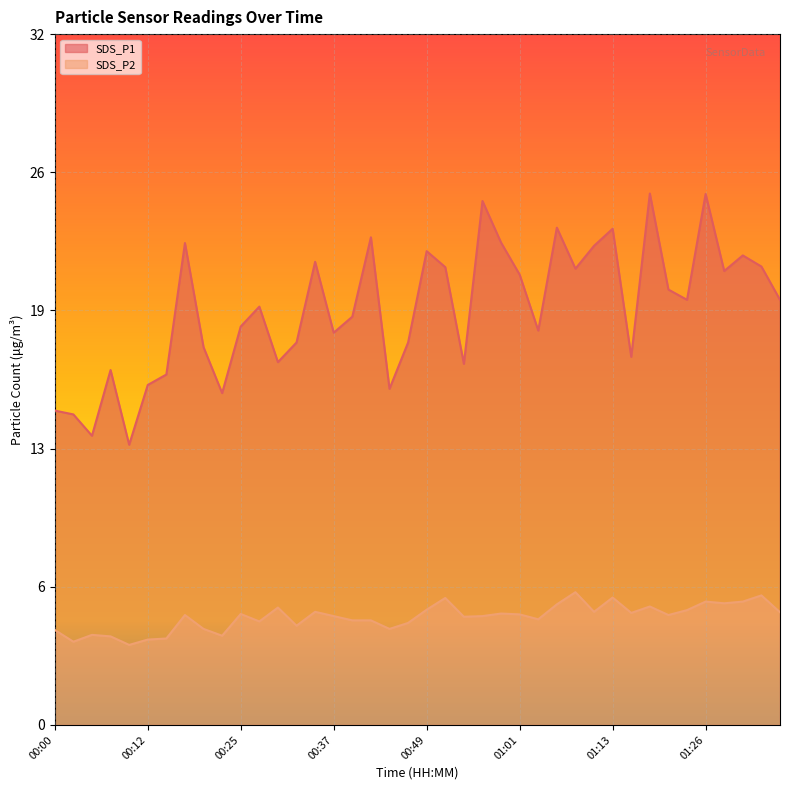

In SDS_P2, how many points are higher than both neighbors (excluding endpoints)?

12